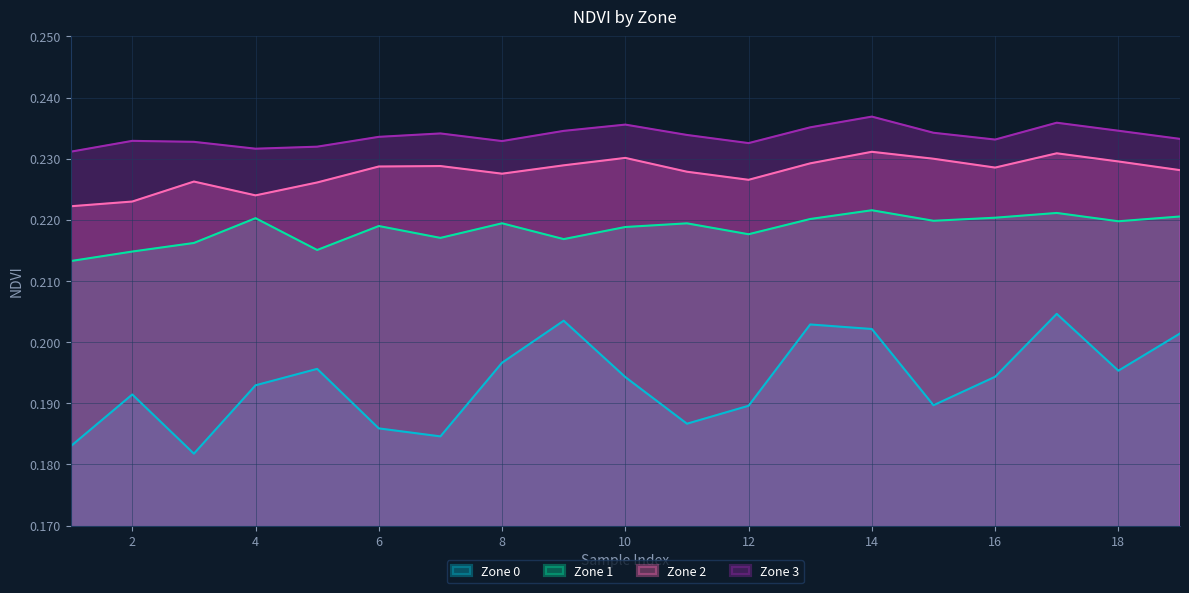

Count the number of categories in the chart.

19